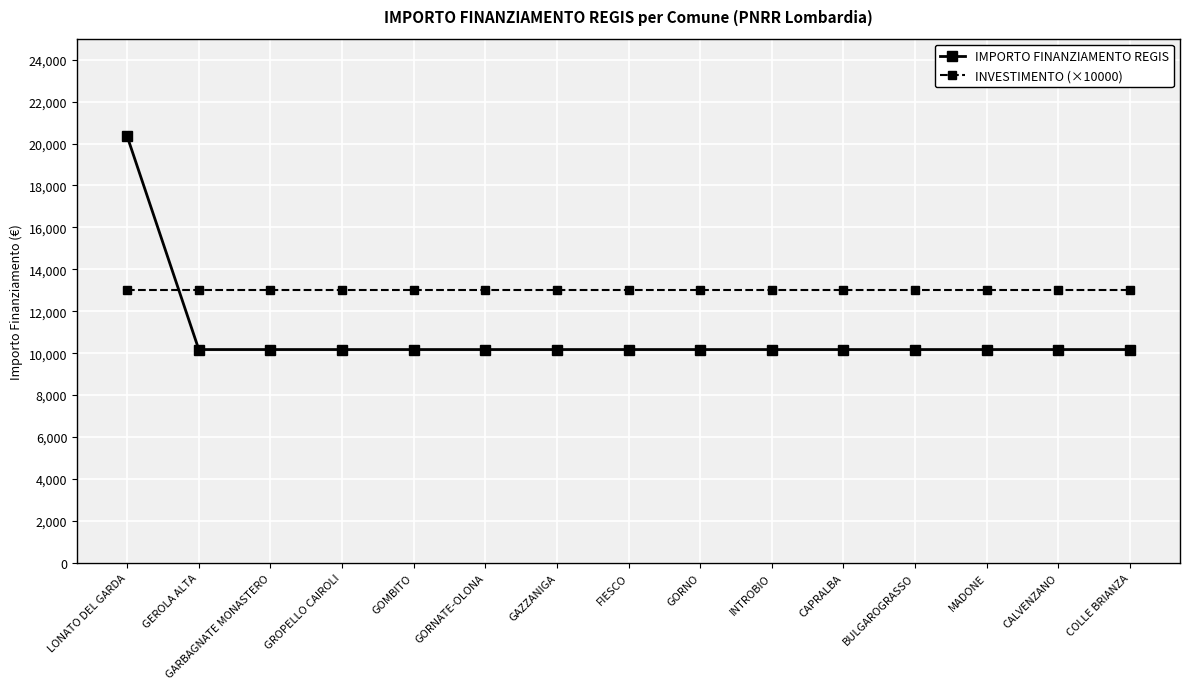

Reading left to right, extract all data points from this chart.

IMPORTO FINANZIAMENTO REGIS: LONATO DEL GARDA=20344	GEROLA ALTA=10172	GARBAGNATE MONASTERO=10172	GROPELLO CAIROLI=10172	GOMBITO=10172	GORNATE-OLONA=10172	GAZZANIGA=10172	FIESCO=10172	GORNO=10172	INTROBIO=10172	CAPRALBA=10172	BULGAROGRASSO=10172	MADONE=10172	CALVENZANO=10172	COLLE BRIANZA=10172
INVESTIMENTO (×10000): LONATO DEL GARDA=13000	GEROLA ALTA=13000	GARBAGNATE MONASTERO=13000	GROPELLO CAIROLI=13000	GOMBITO=13000	GORNATE-OLONA=13000	GAZZANIGA=13000	FIESCO=13000	GORNO=13000	INTROBIO=13000	CAPRALBA=13000	BULGAROGRASSO=13000	MADONE=13000	CALVENZANO=13000	COLLE BRIANZA=13000